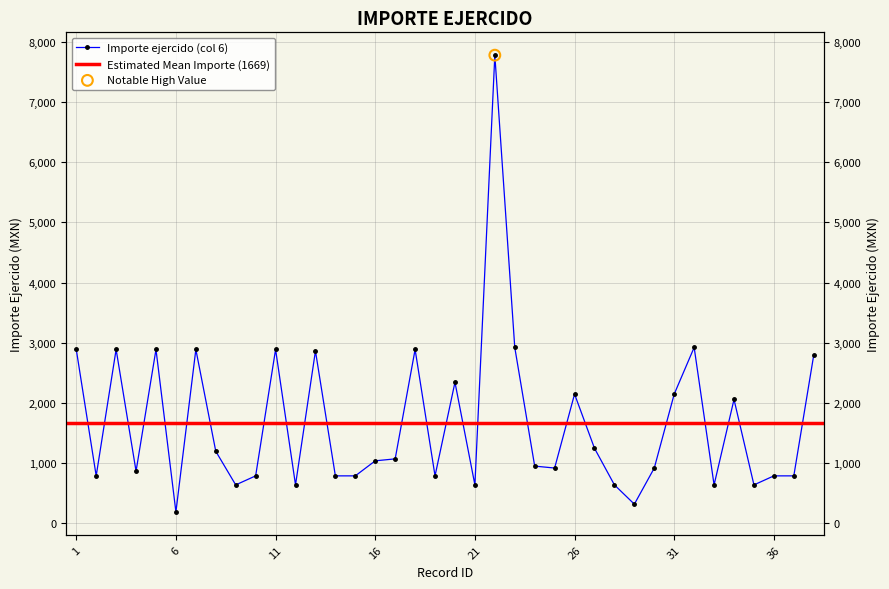

What is the change in value from 10 to 25?

+130.0